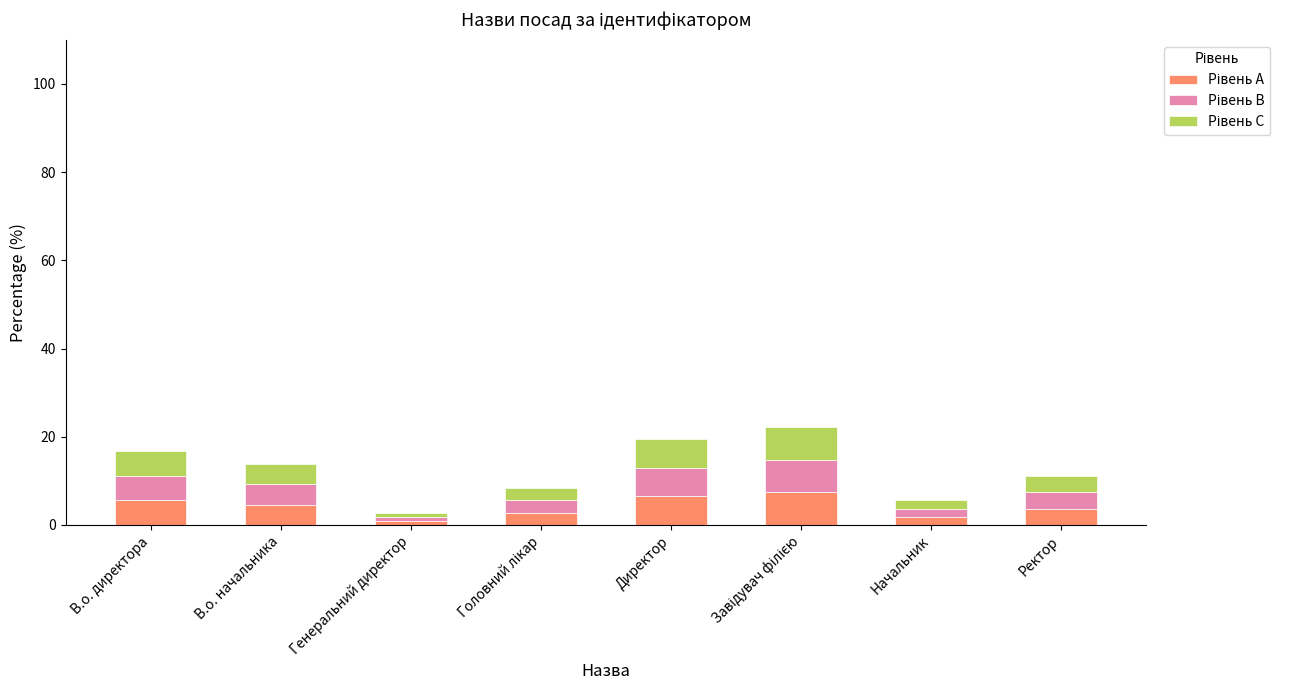

At which label does Рівень C first exceed 4?

В.о. директора